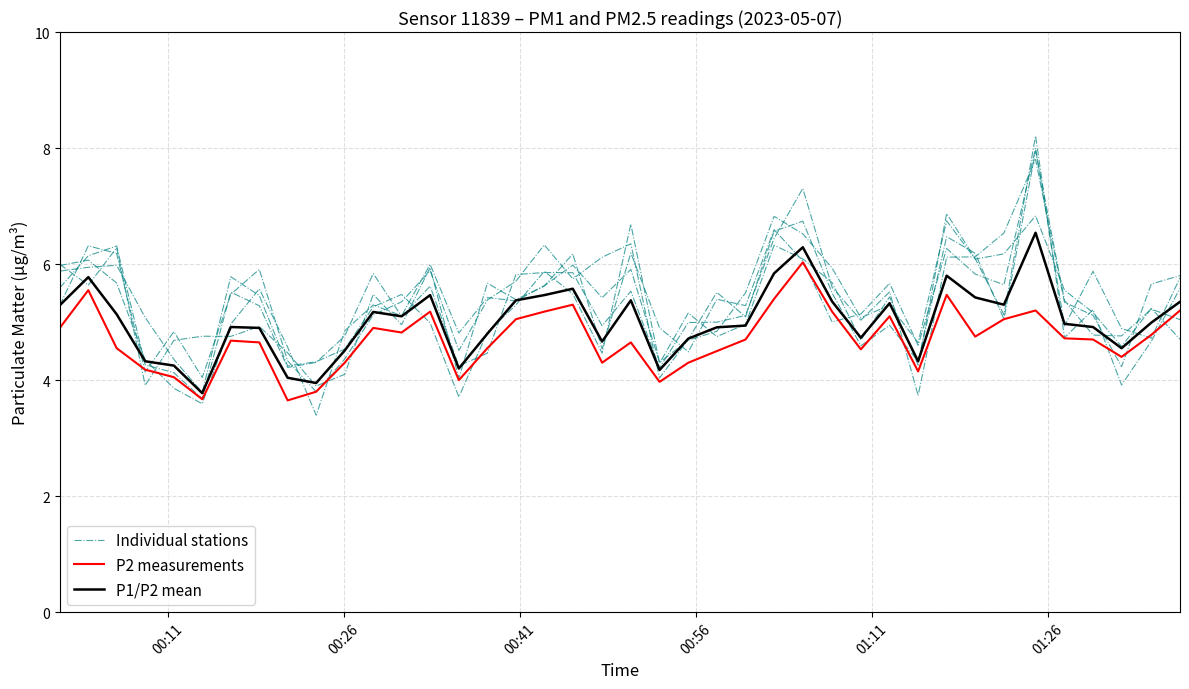

After their last crossing, which series has the higher values: P1/P2 mean or Individual stations?

Individual stations